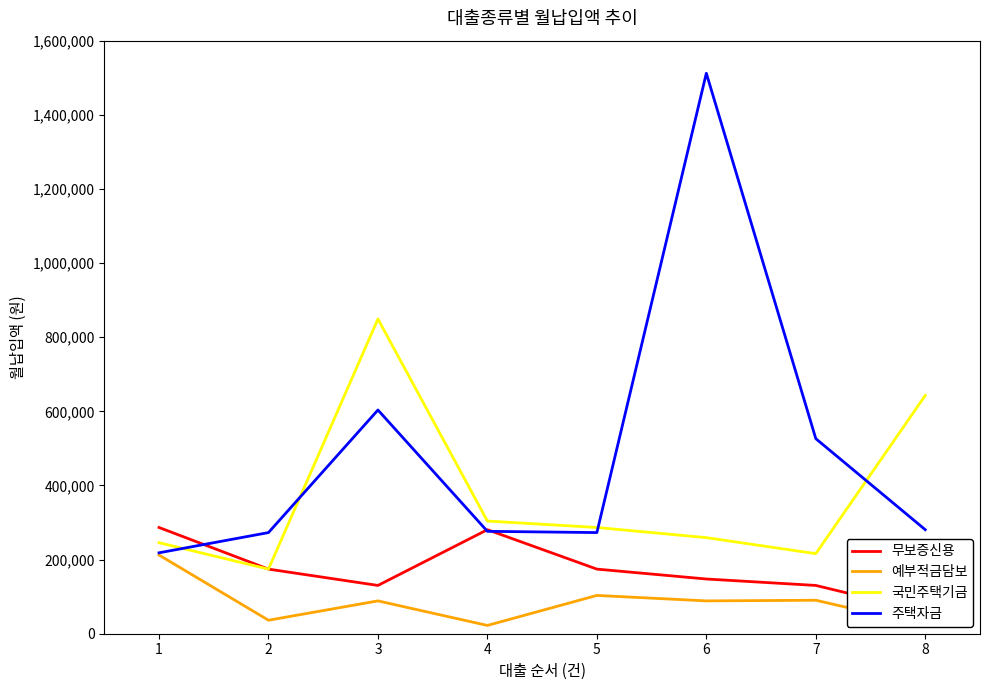

Count the number of data series in this chart.

4